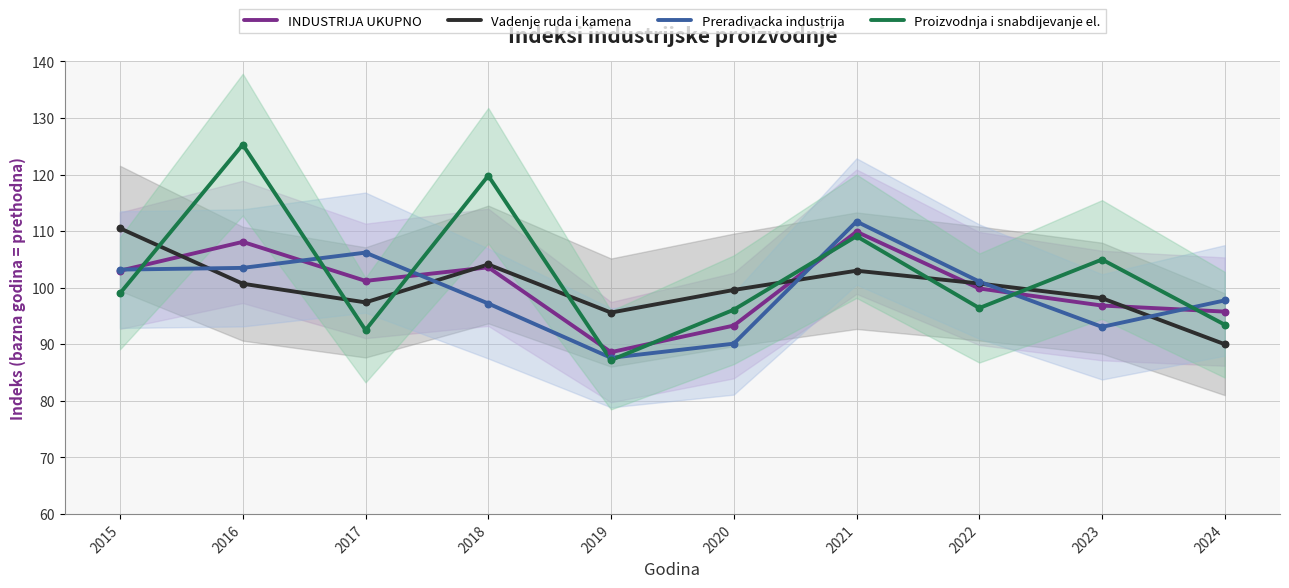

Is the value of Preradivacka industrija at 2019 greater than the value of INDUSTRIJA UKUPNO at 2019?

No